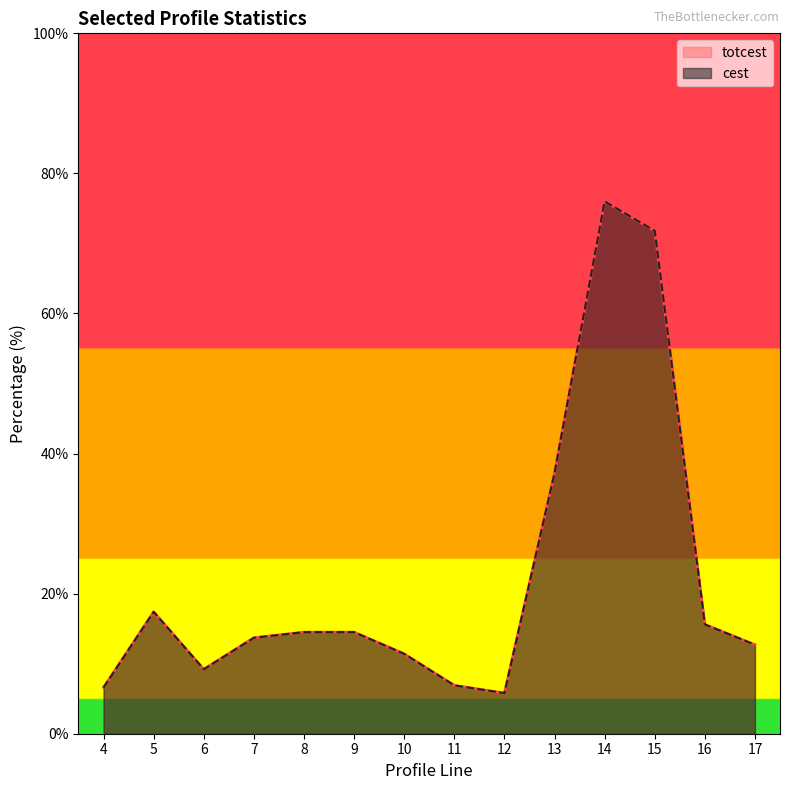

At which label does cest first exceed 14?

5